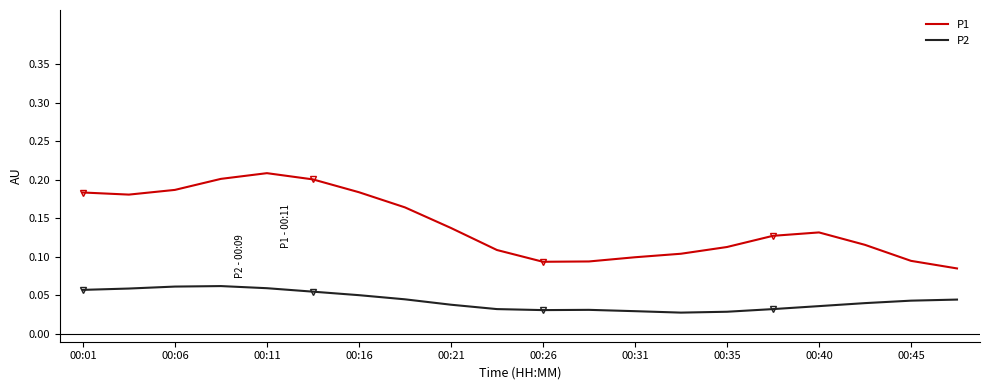

True or false: P1 and P2 intersect in this chart.

False